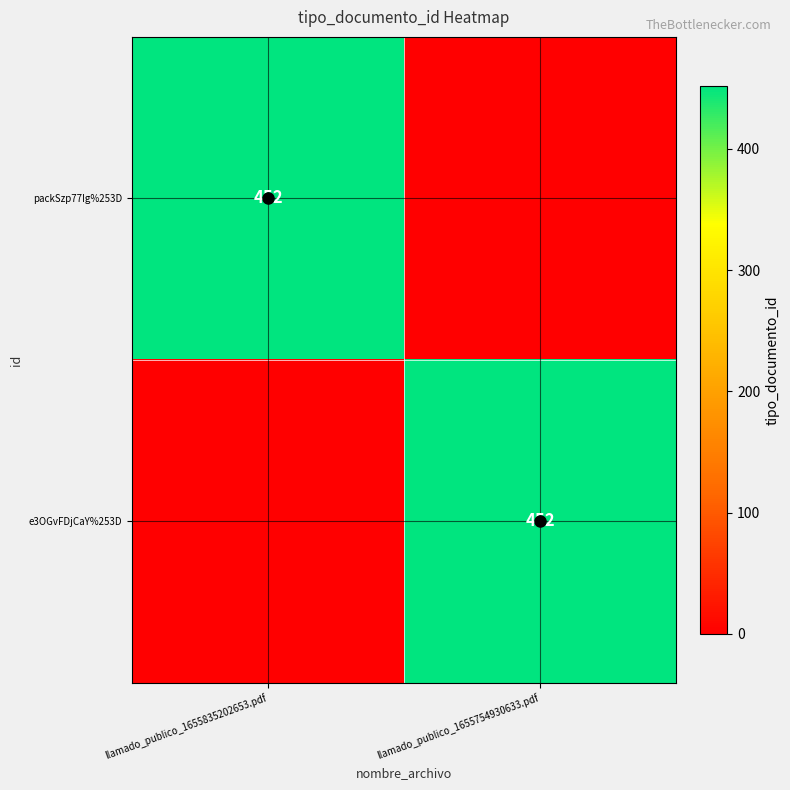

True or false: packSzp77Ig%253D has a value of 452 at llamado_publico_1655835202653.pdf.

True